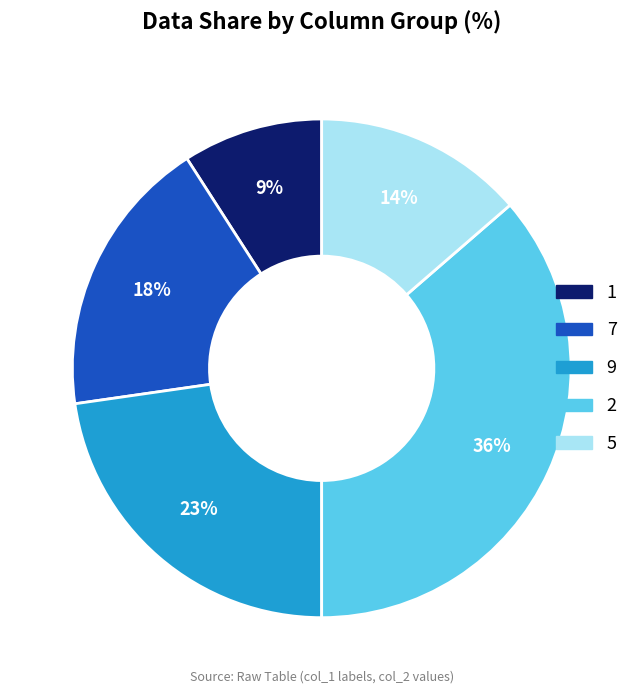

Does any single category account for the majority?

No